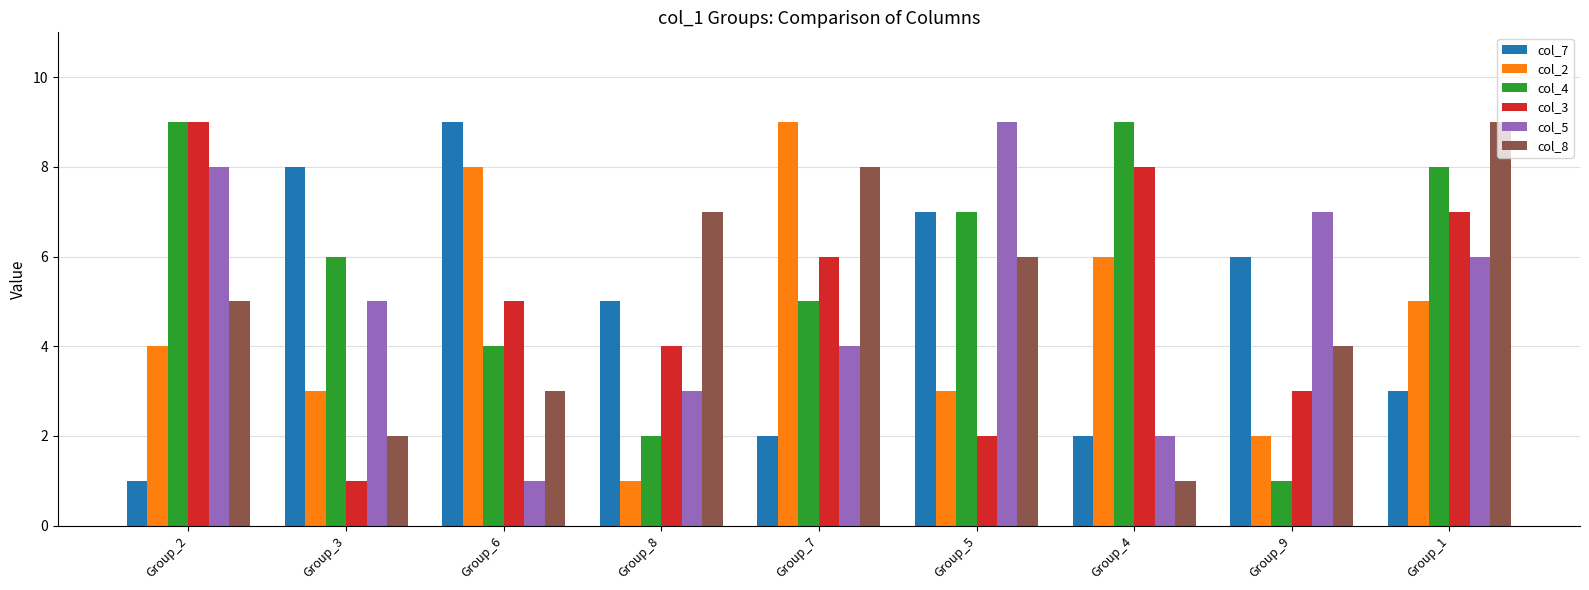

What is the difference between the highest and lowest values at Group_4?

8